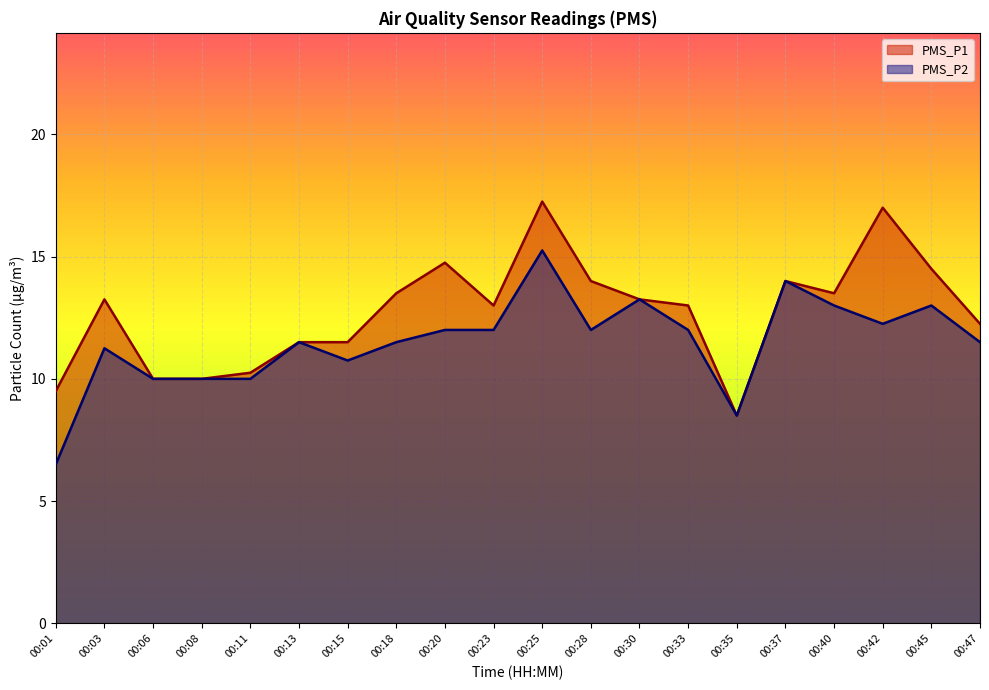

At which category does PMS_P2 reach its first local valley?

00:15